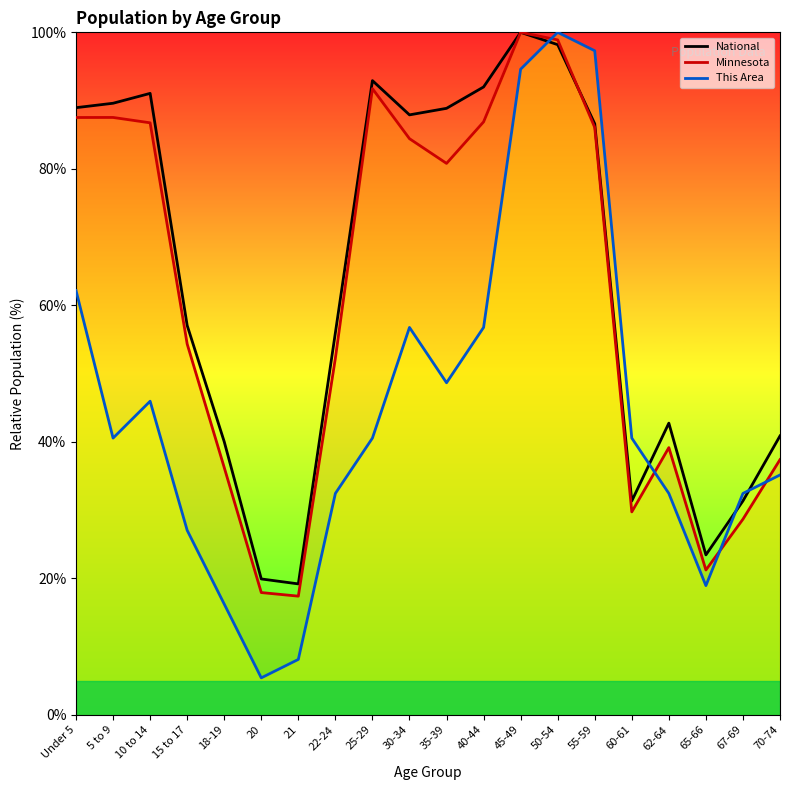

How many intersections are there between Minnesota and This Area?

4